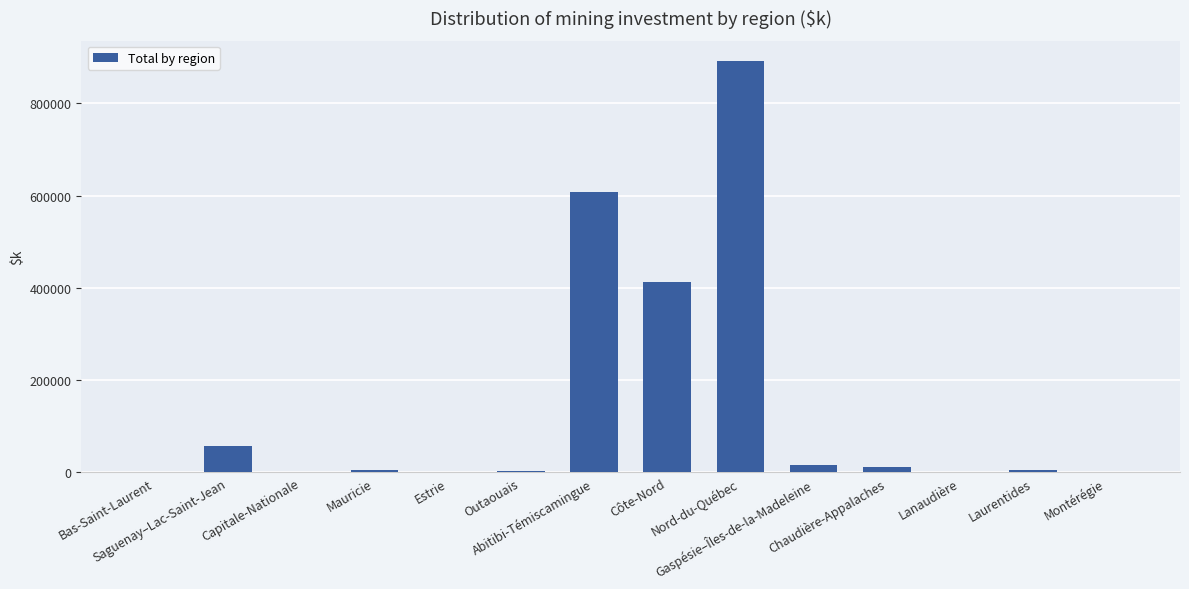

What is the difference between the values at Mauricie and Estrie?

2901.7